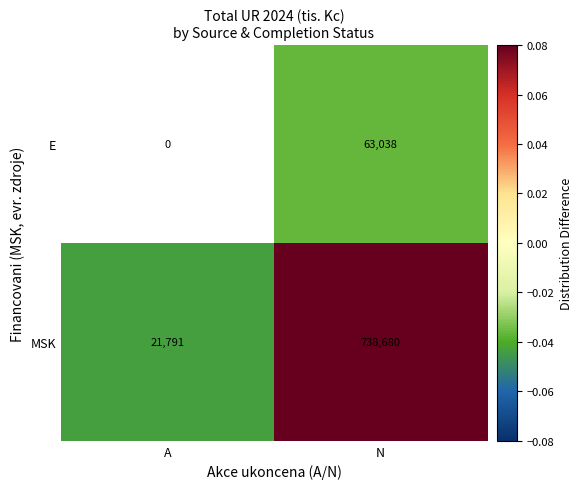

How many distinct data groups are displayed?

2